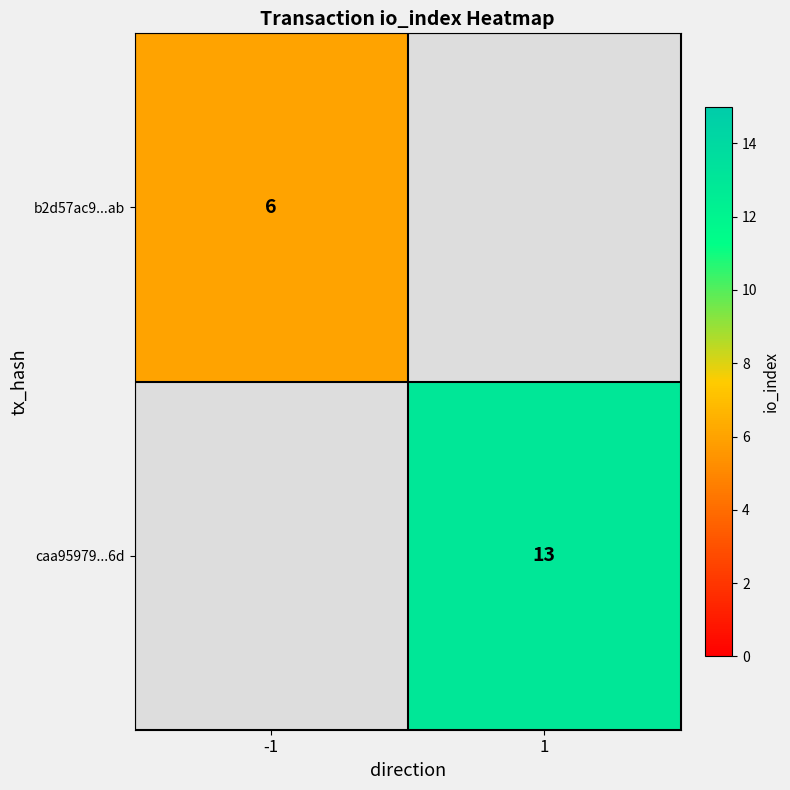

Is it true that caa95979...6d equals 13 at 1?

True